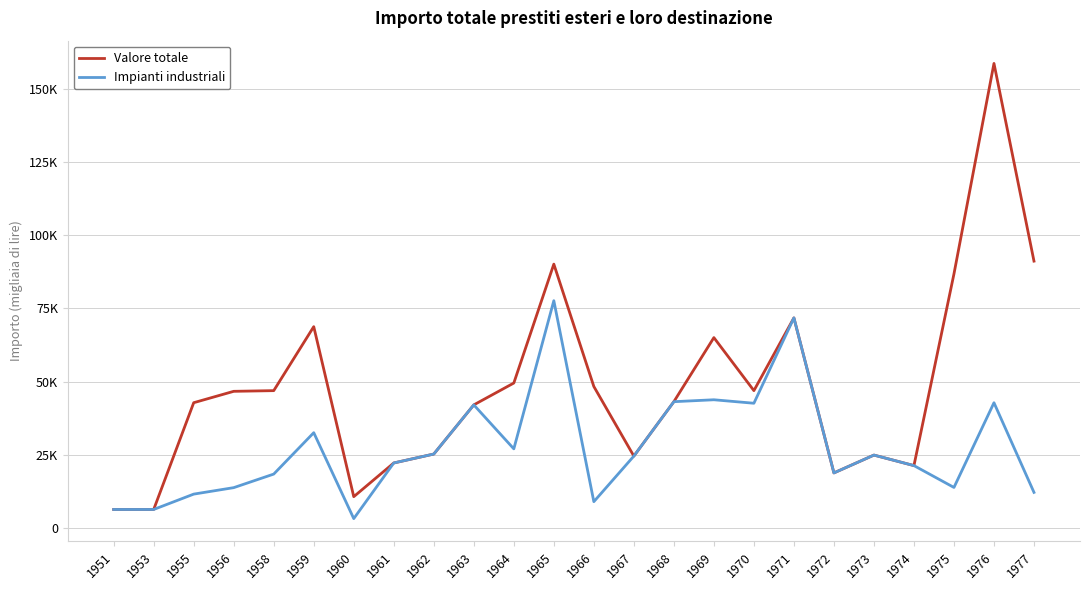

Is this an area chart (filled region under the line)?

No